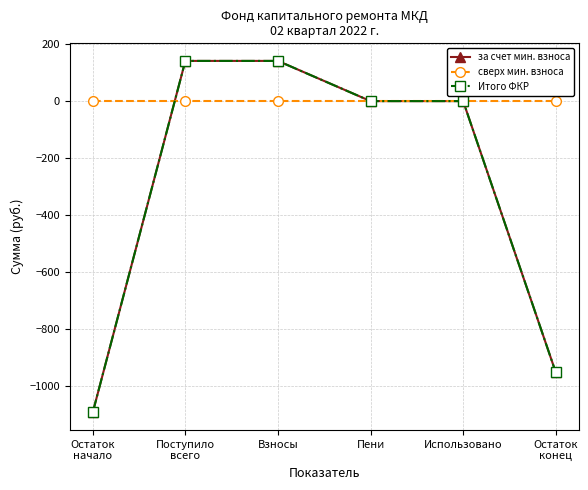

At Остаток
конец, list the series in order from largest to smallest.

сверх мин. взноса, за счет мин. взноса, Итого ФКР